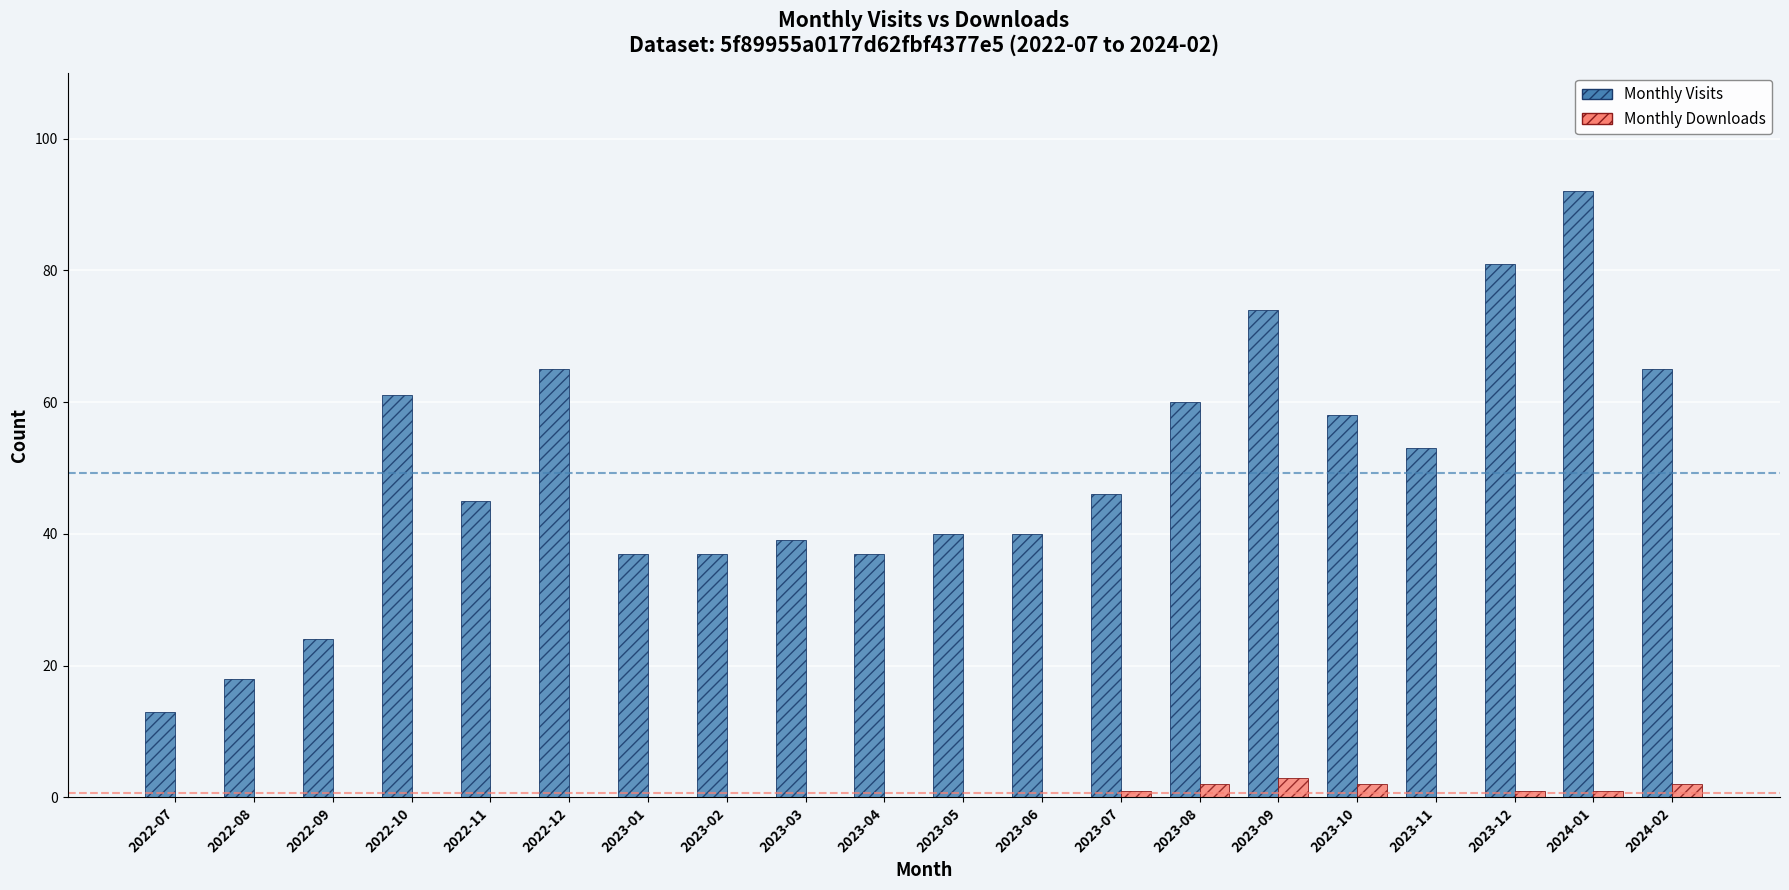

Between 2023-08 and 2023-11, which series saw the biggest shift?

Monthly Visits